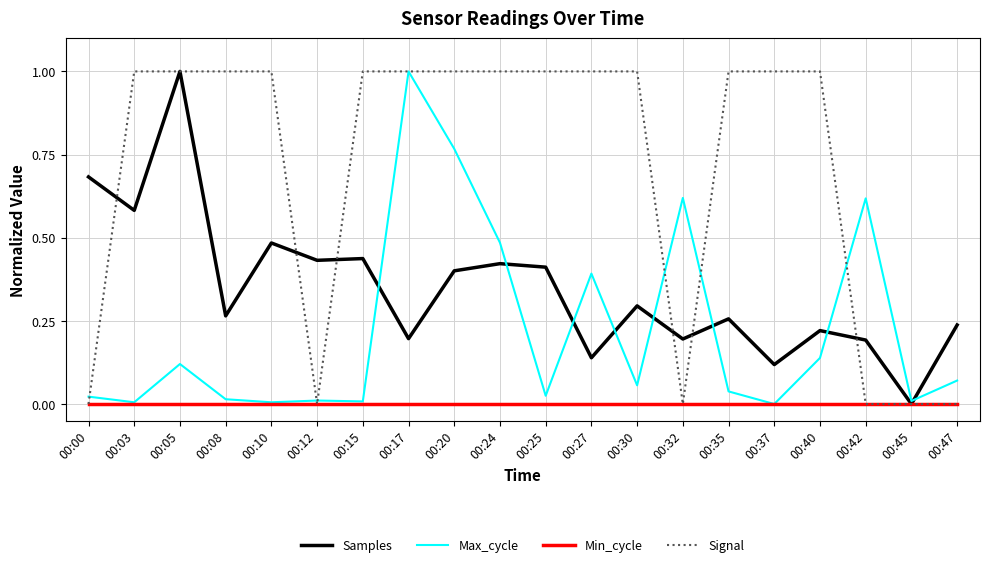

In Max_cycle, how many points are higher than both neighbors (excluding endpoints)?

6